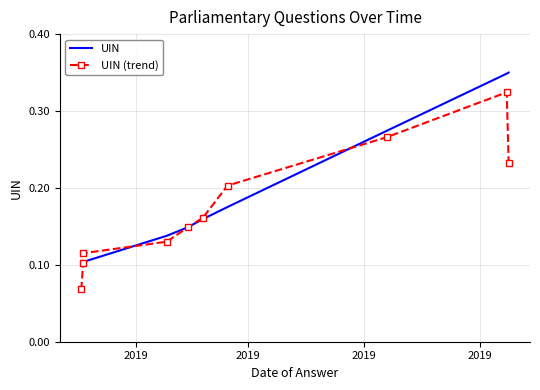

At how many categories does at least one series exceed 0?

10